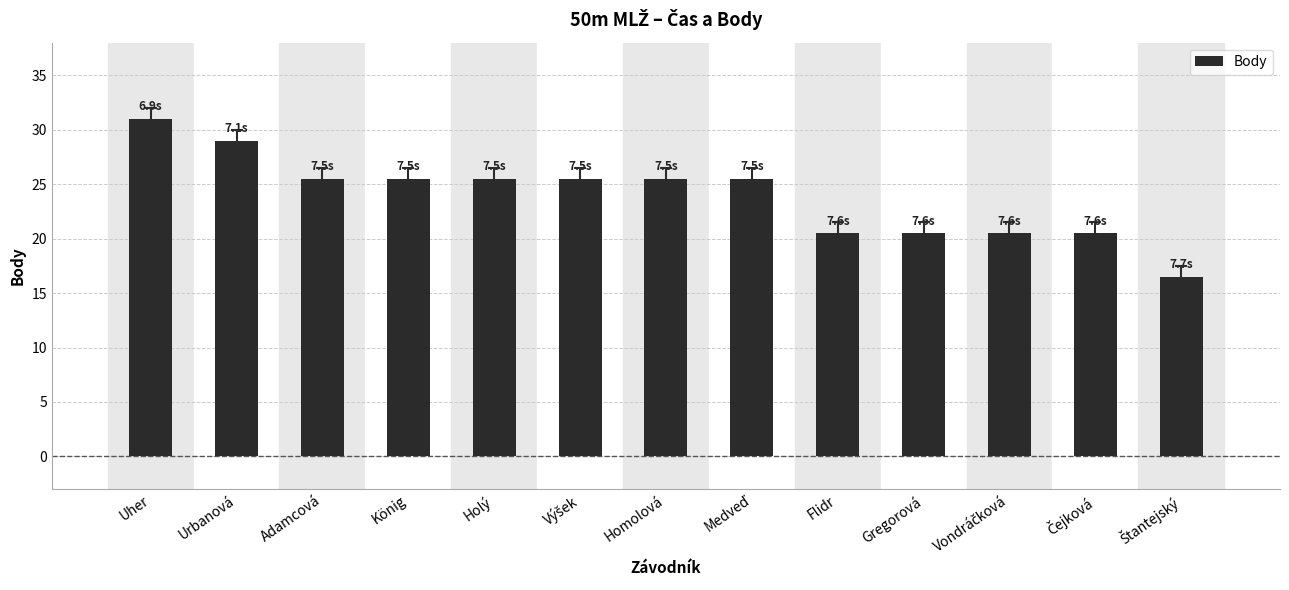

What is the average value?

24.0